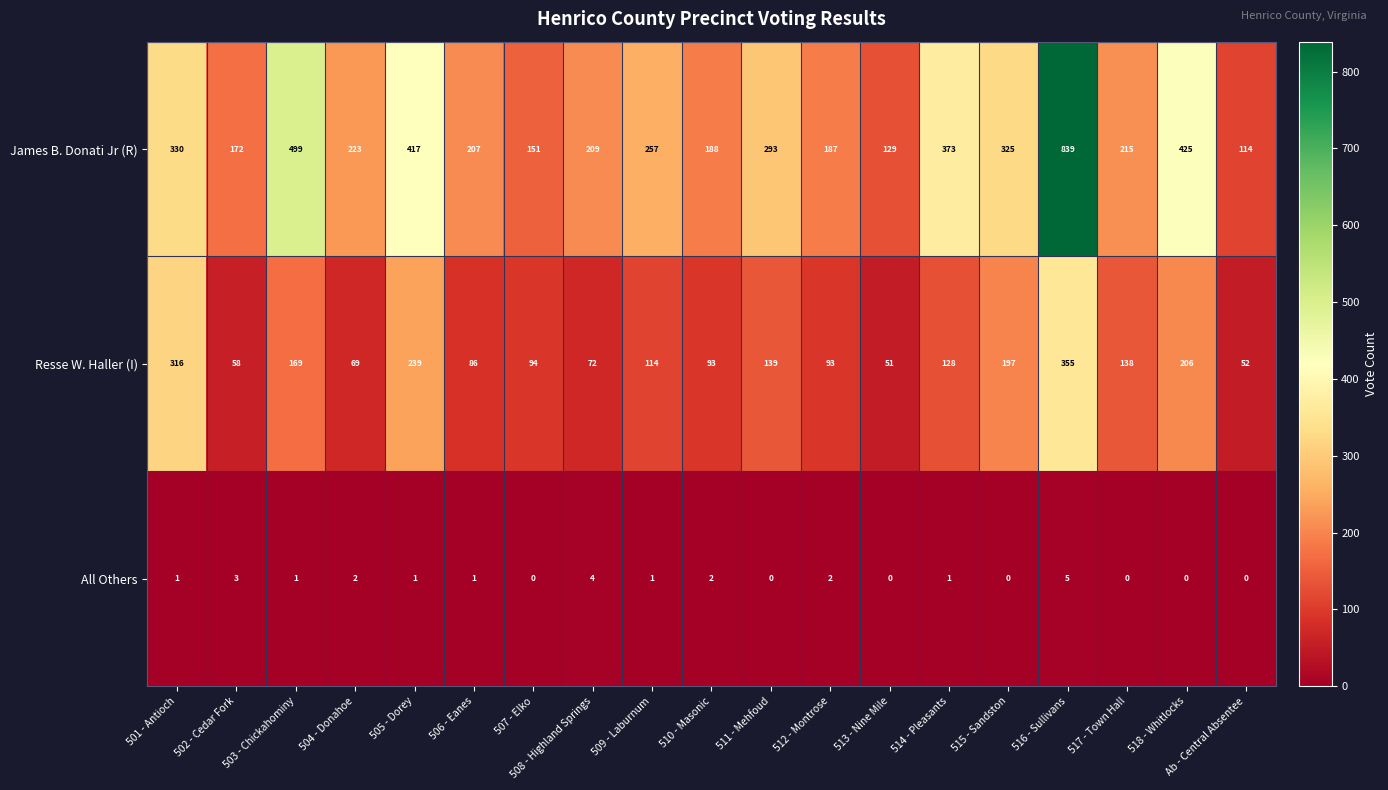

List the series in order of their peak value, highest first.

James B. Donati Jr (R), Resse W. Haller (I), All Others